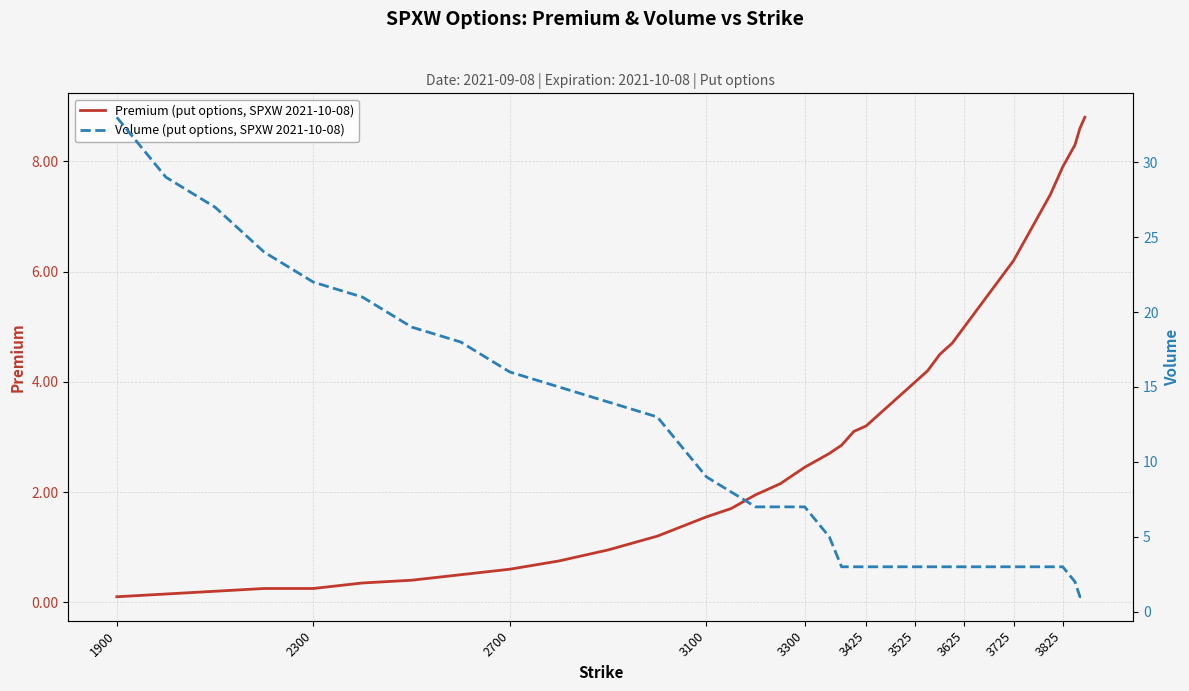

Does the chart display data point markers on the line(s)?

No